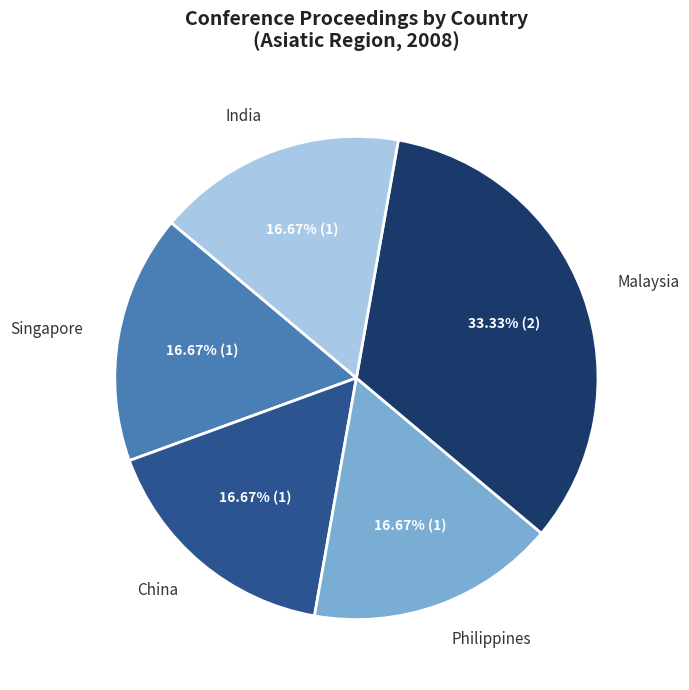

Does any single category account for the majority?

No